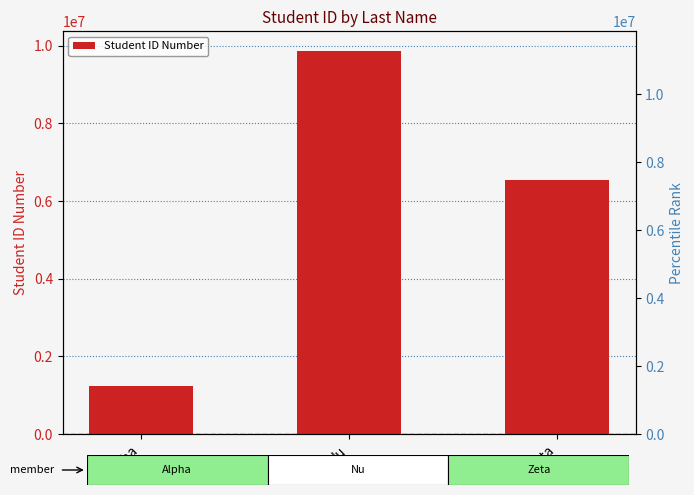

Is it true that the value at Alpha is 1627100?

False